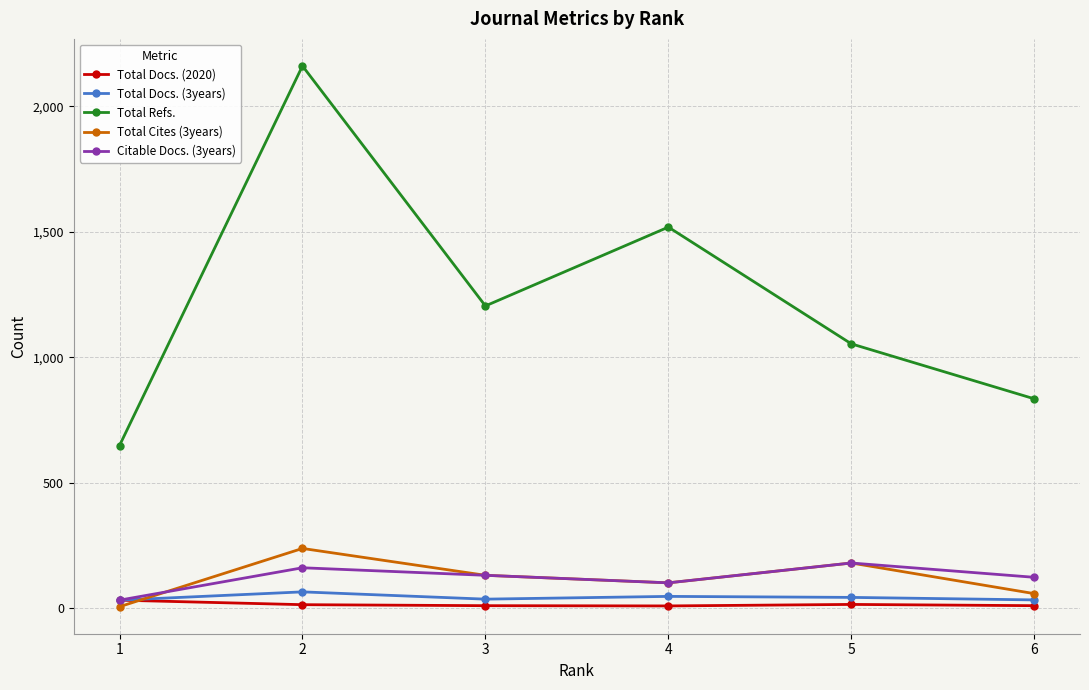

Which series has the largest total across all categories?

Total Refs.